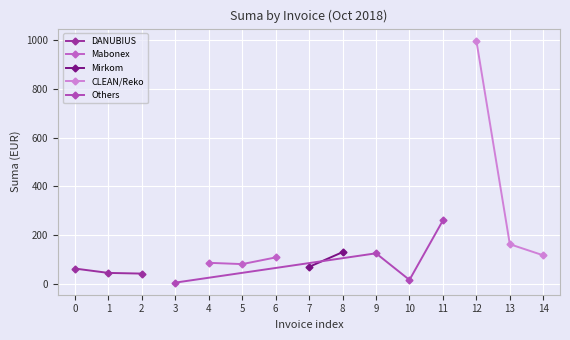

The value of Mabonex at 4 is 33.3. True or false?

False